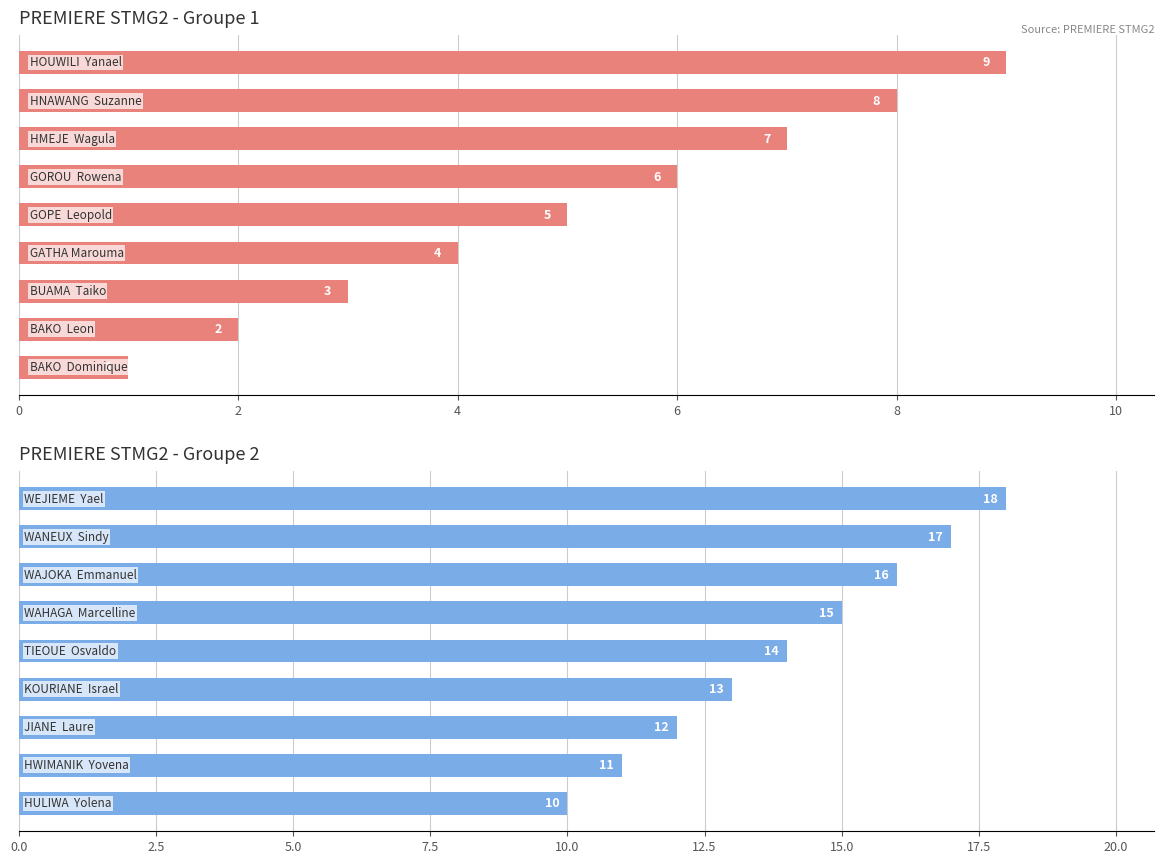

Is it true that GROUPE 1 equals 3 at 2?

False